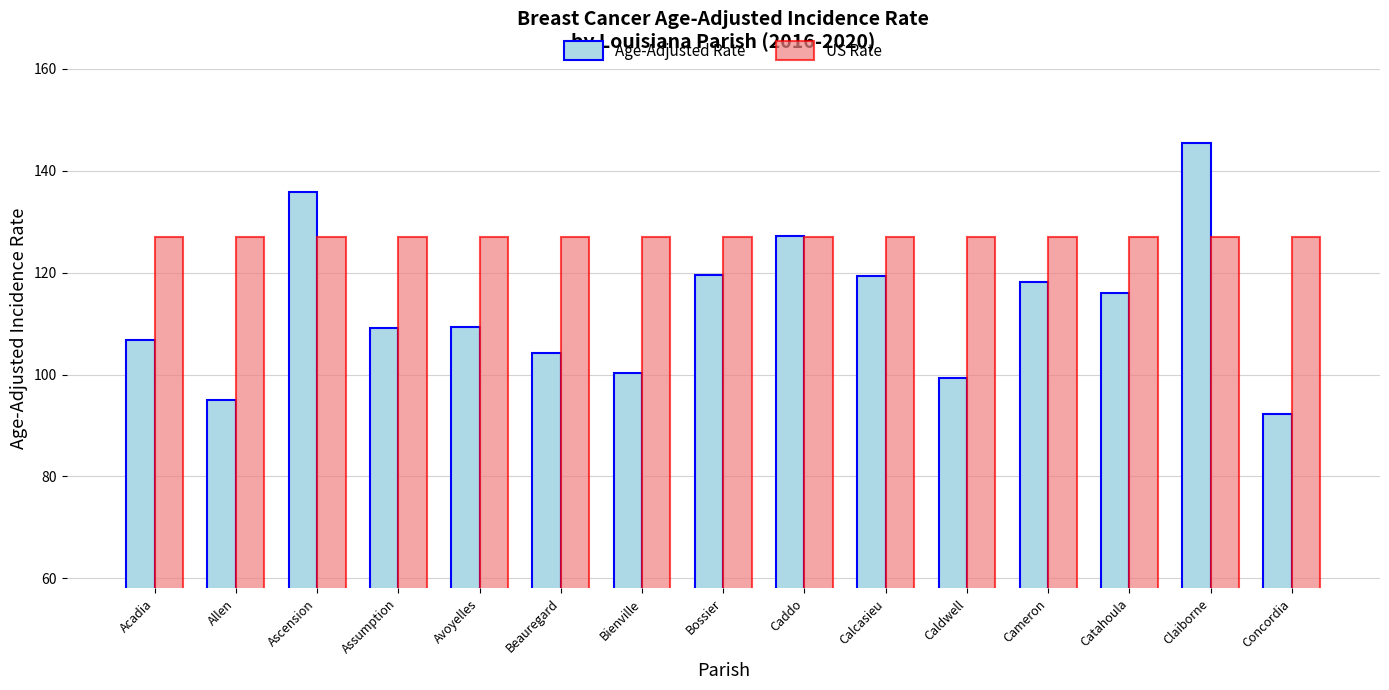

What is the value of the Age-Adjusted Rate bar at the 4th from the left?

109.2